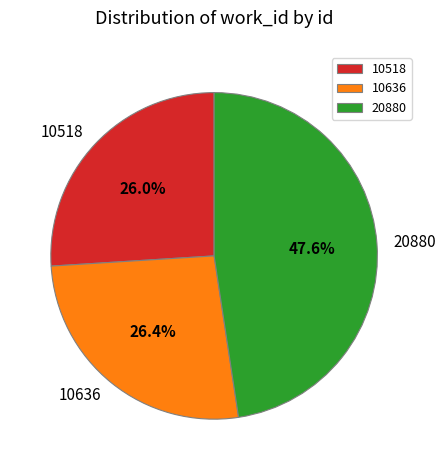

The 10636 slice represents 38% of the pie. True or false?

False